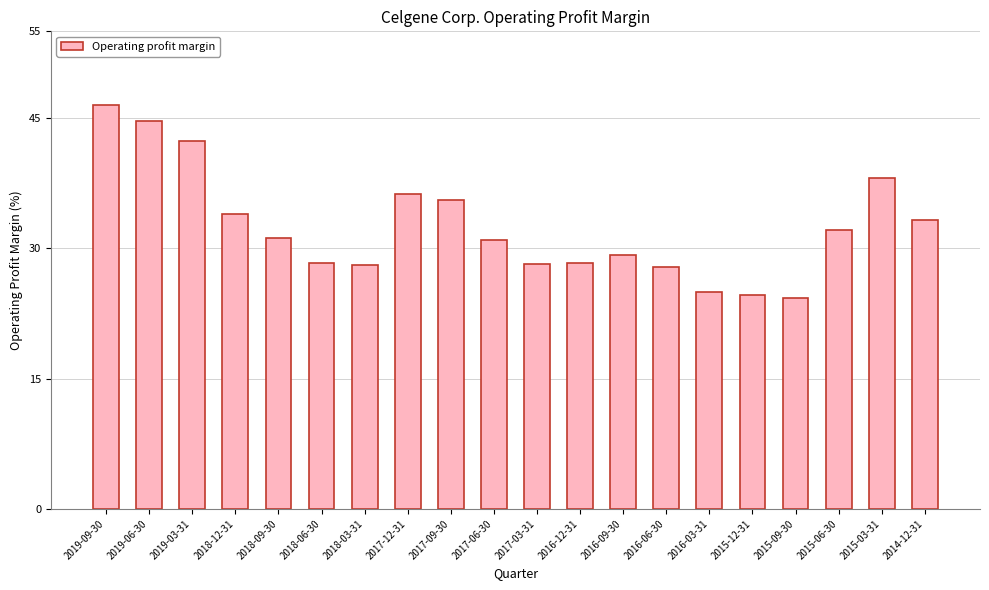

At which category does the chart reach its peak across all series?

2019-09-30